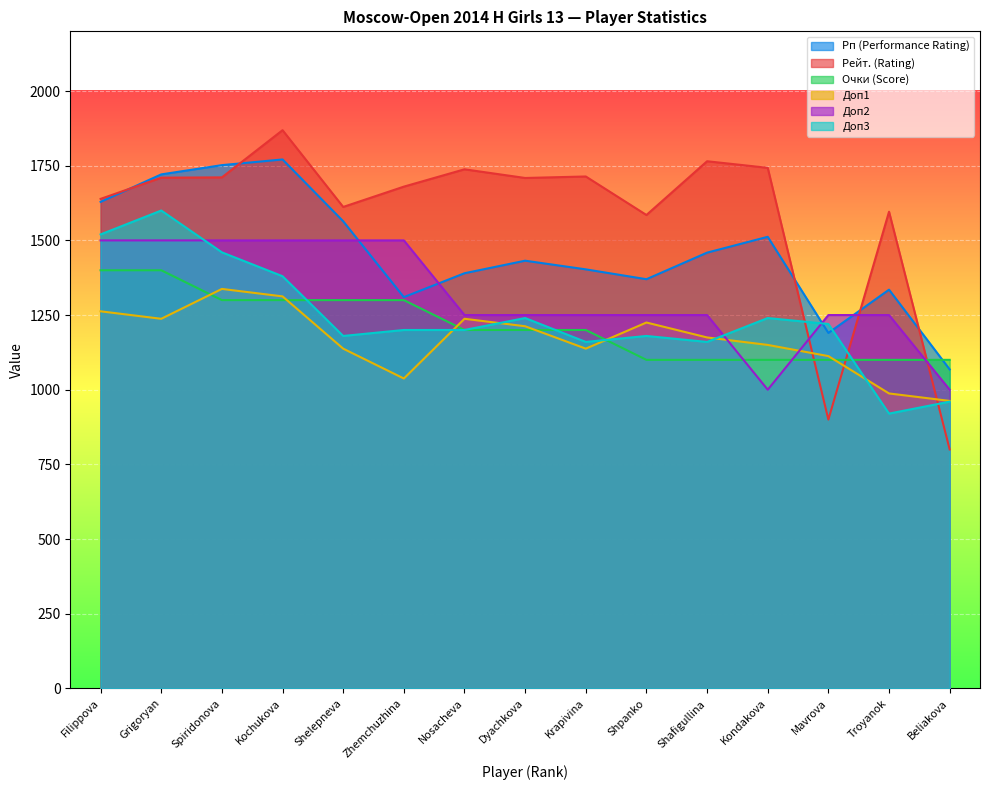

What is the label of the 7th point from the left?

Nosacheva